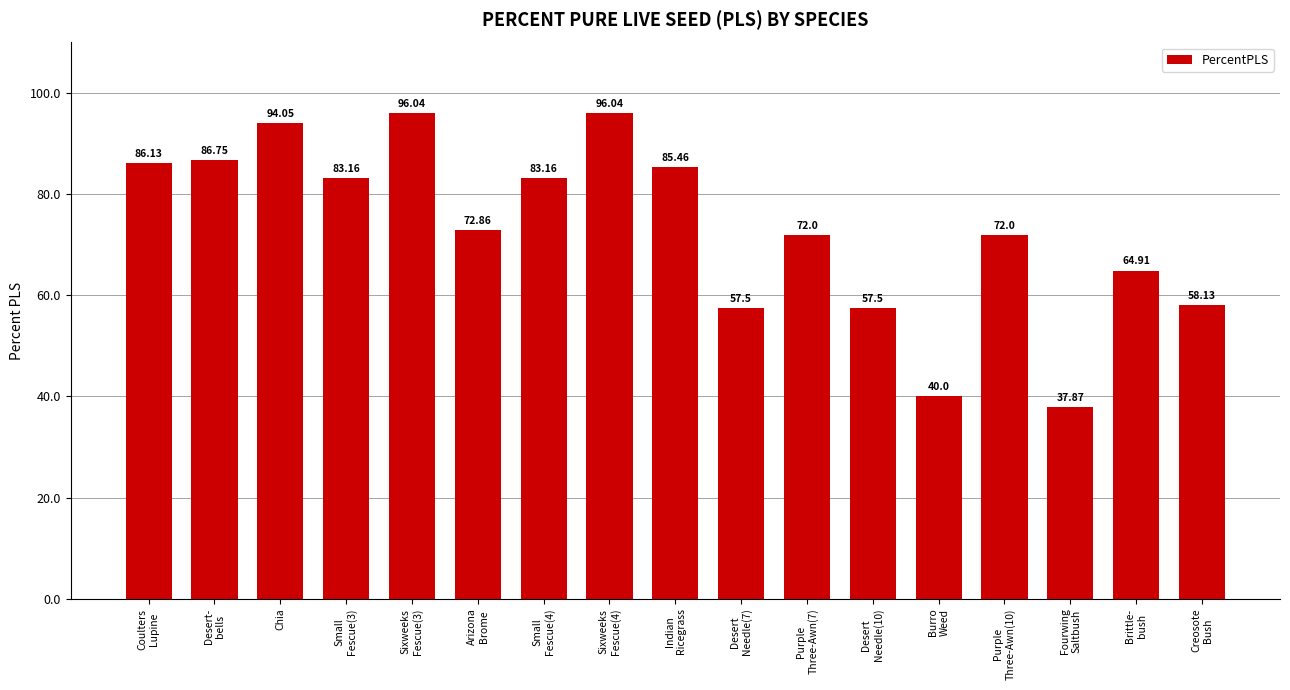

What is the label of the 5th bar from the left?

Sixweeks
Fescue(3)